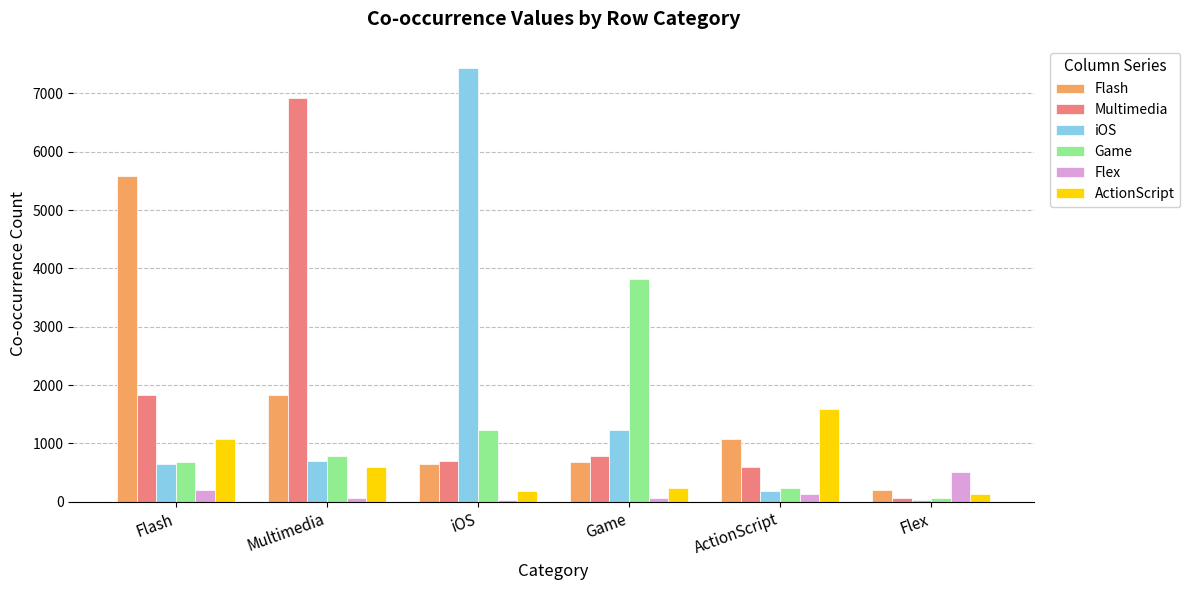

Which series has the largest total across all categories?

Multimedia